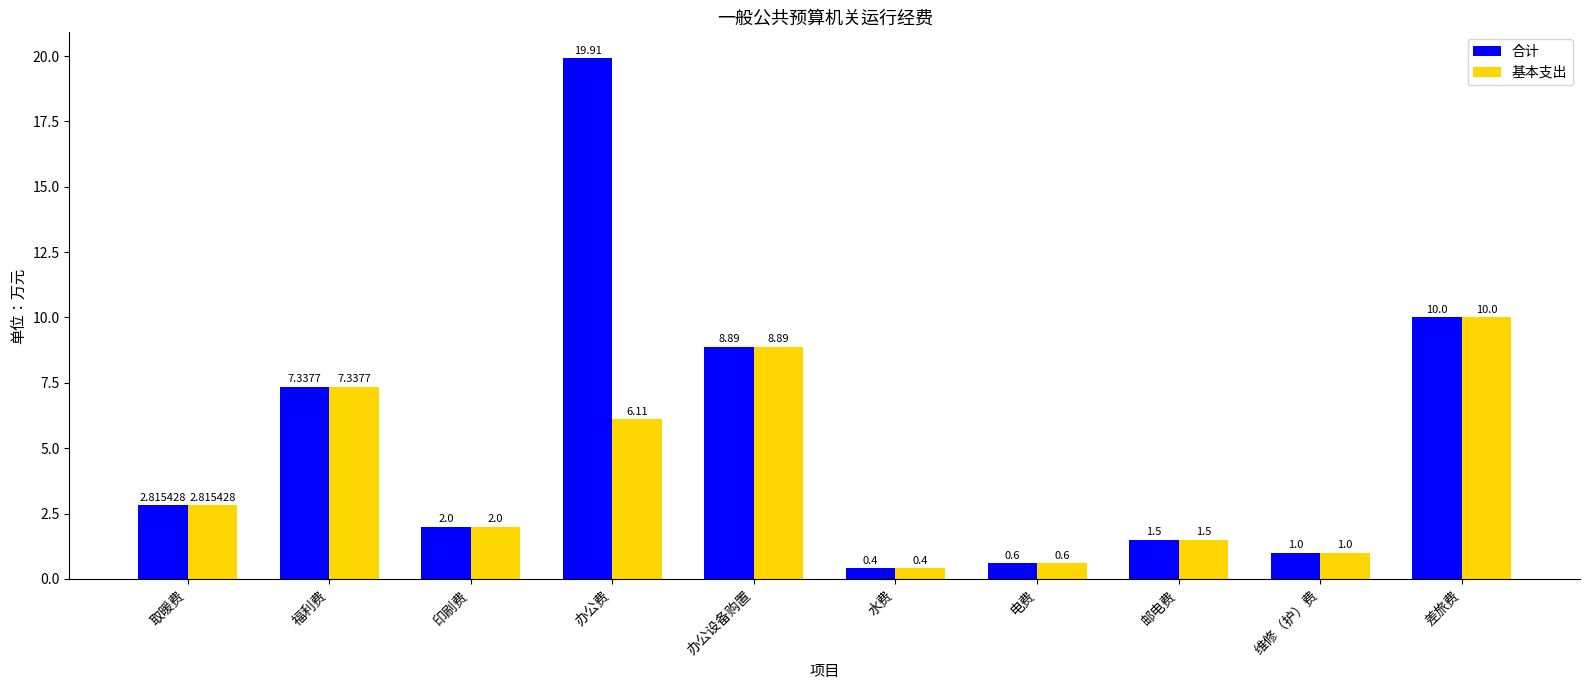

What is the difference between the maximum and minimum values in the 基本支出 series?

9.6